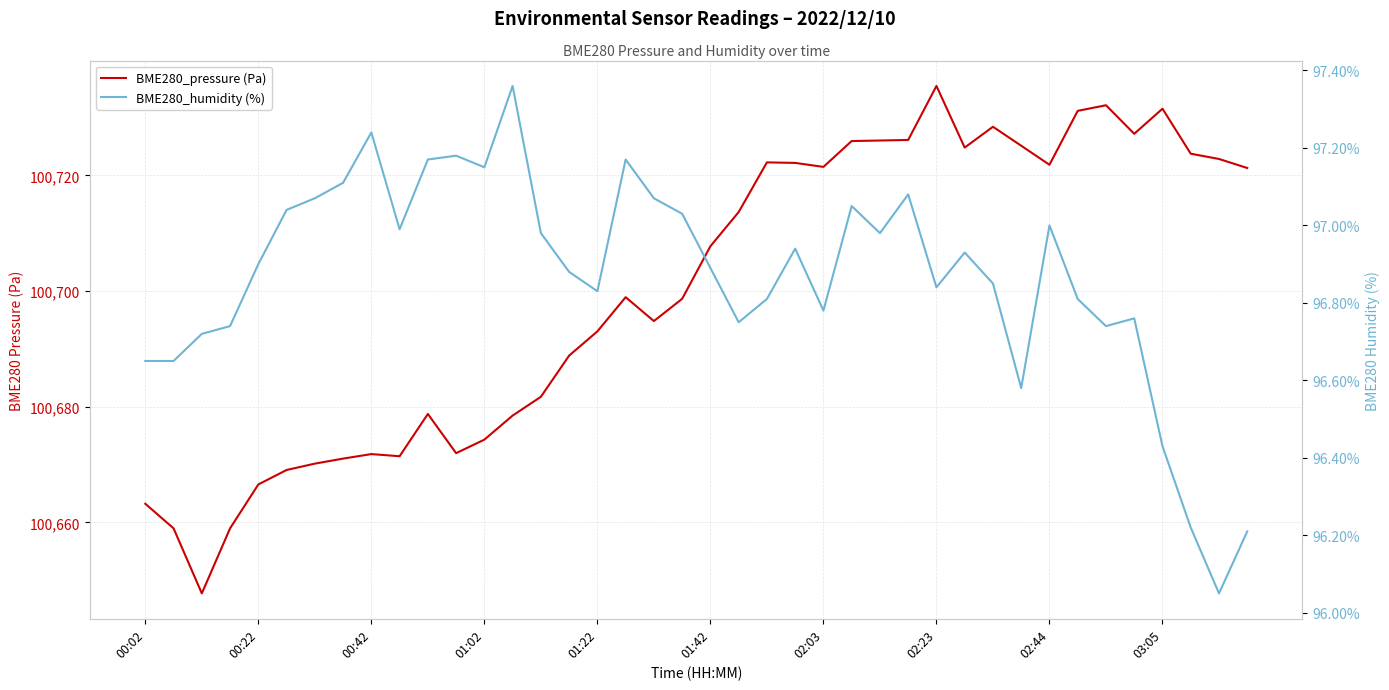

Is the value of BME280_pressure (Pa) at 25 greater than the value of BME280_humidity (%) at 19?

Yes